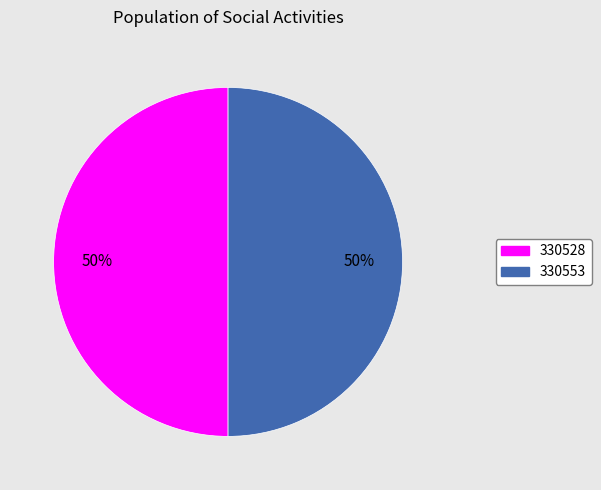

The 330528 slice represents 50% of the pie. True or false?

True